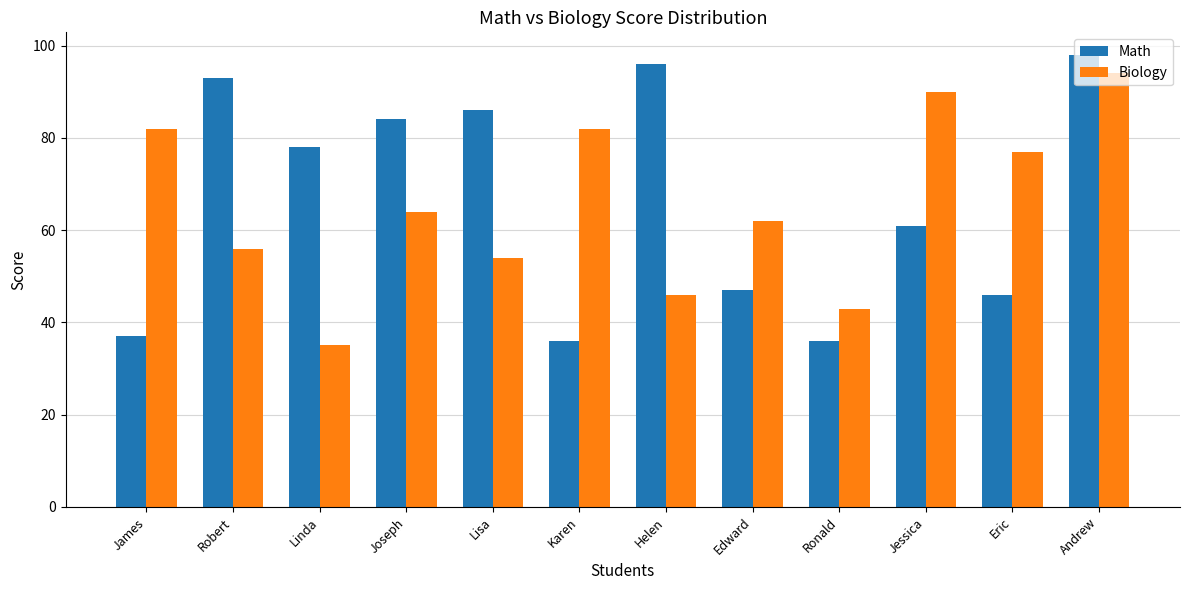

How many bars are there in each group?

2